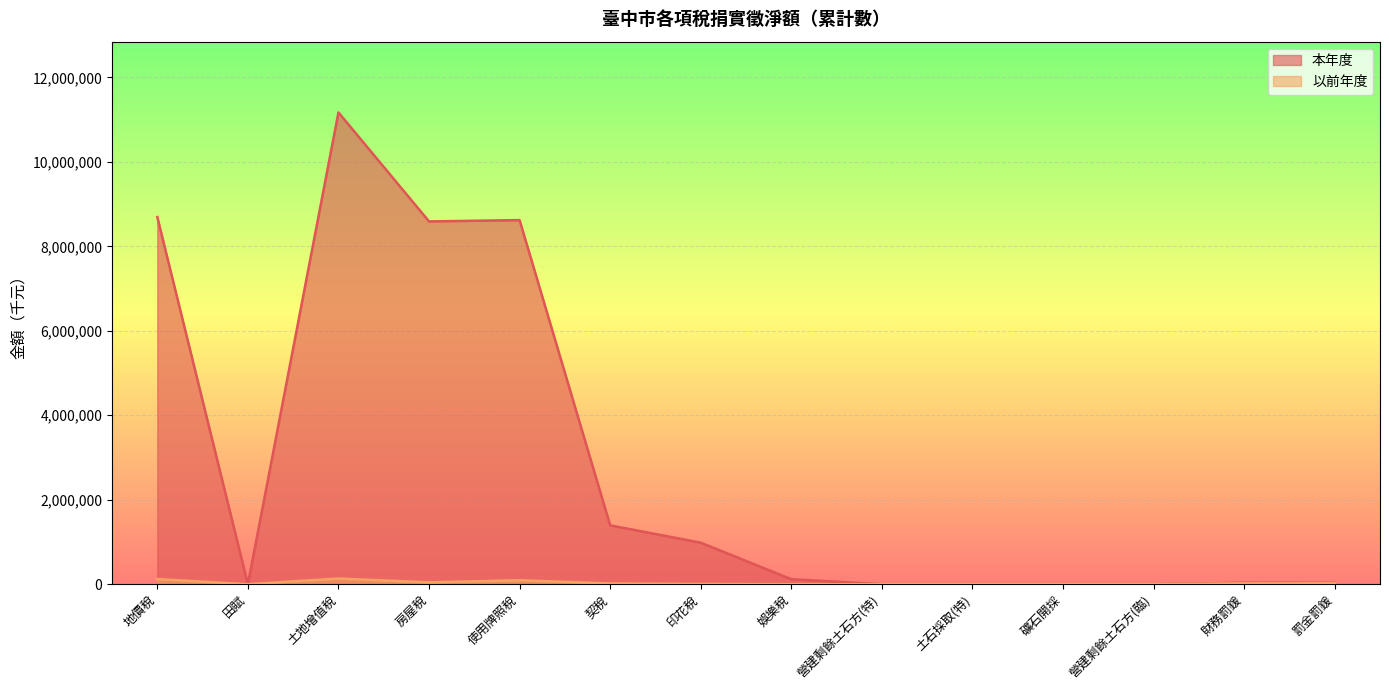

What is the maximum value shown in the chart?

11171260.0